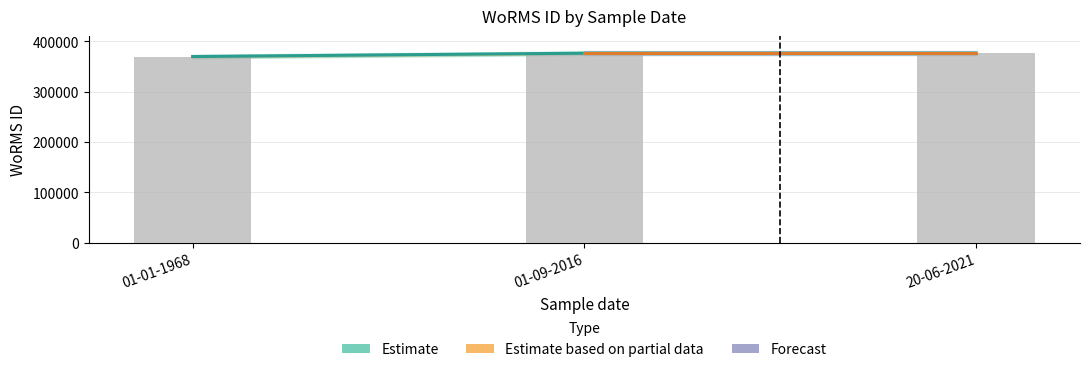

What is the sum of all values?

1122402